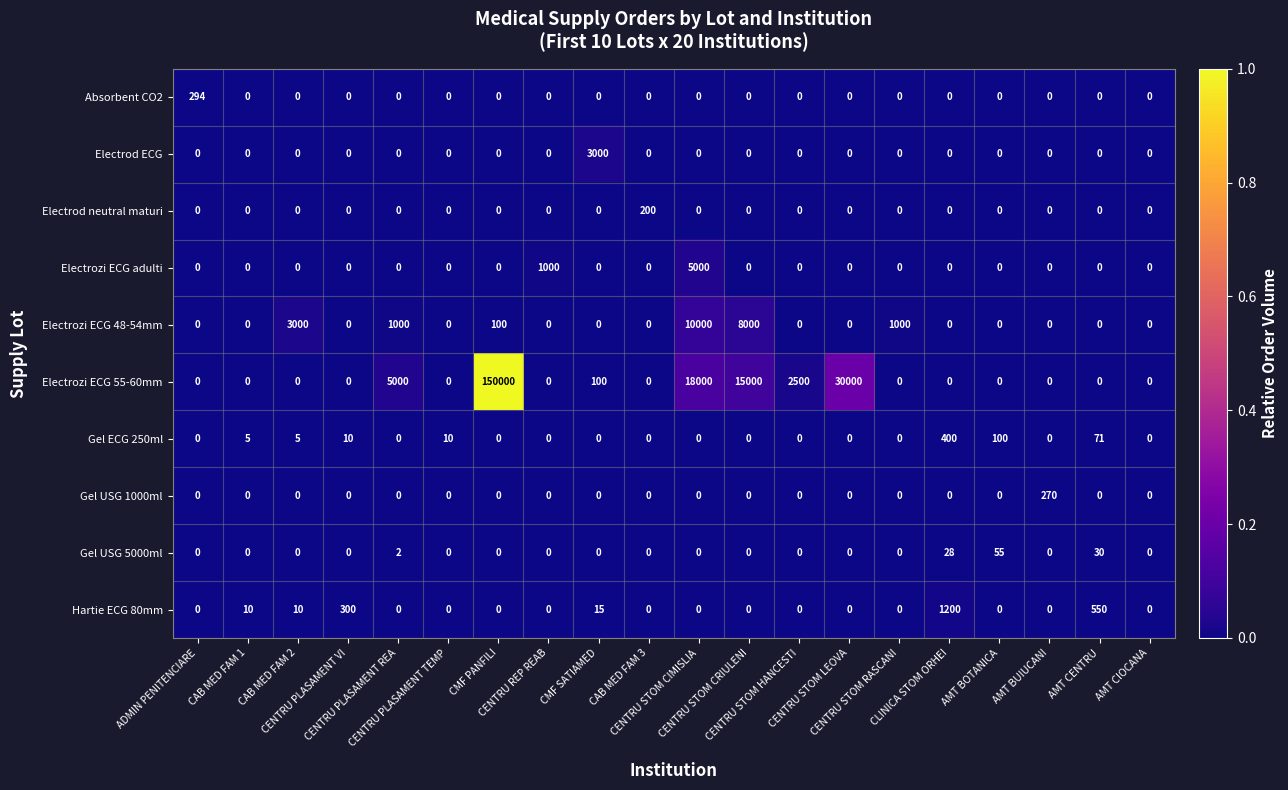

List the series in order of their peak value, lowest first.

Gel USG 5000ml, Electrod neutral maturi, Gel USG 1000ml, Absorbent CO2, Gel ECG 250ml, Hartie ECG 80mm, Electrod ECG, Electrozi ECG adulti, Electrozi ECG 48-54mm, Electrozi ECG 55-60mm